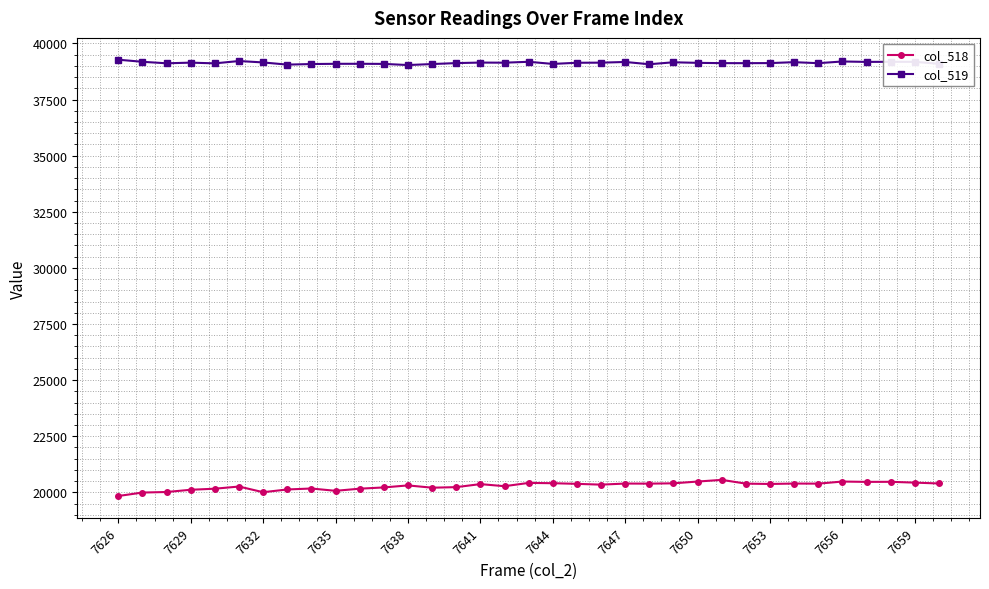

True or false: col_518 has more than 1 interior local peaks.

True